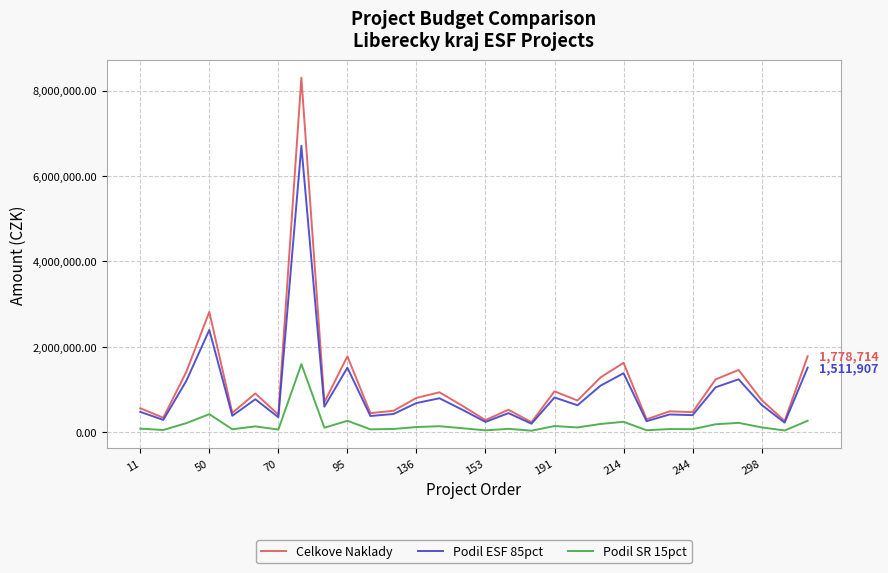

What are all the series names shown in the legend?

Celkove Naklady, Podil ESF 85pct, Podil SR 15pct